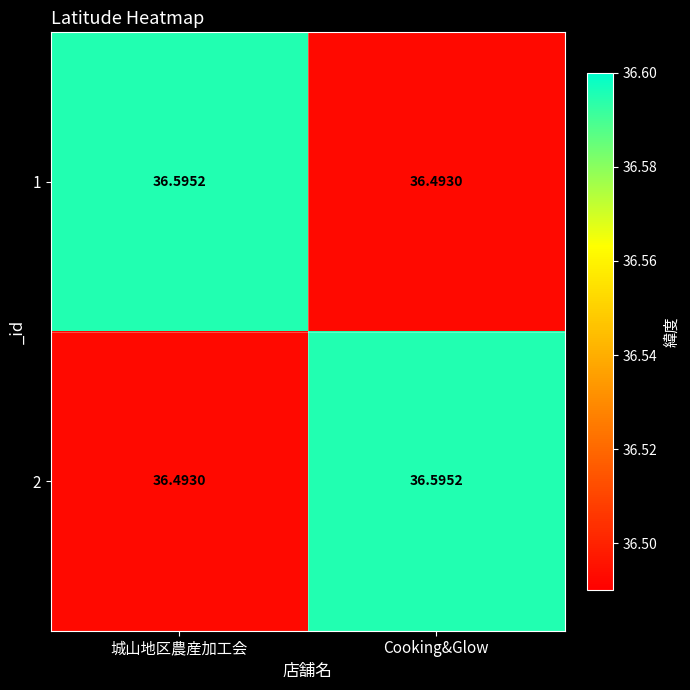

Rank the categories by 2 value from highest to lowest.

Cooking&Glow, 城山地区農産加工会